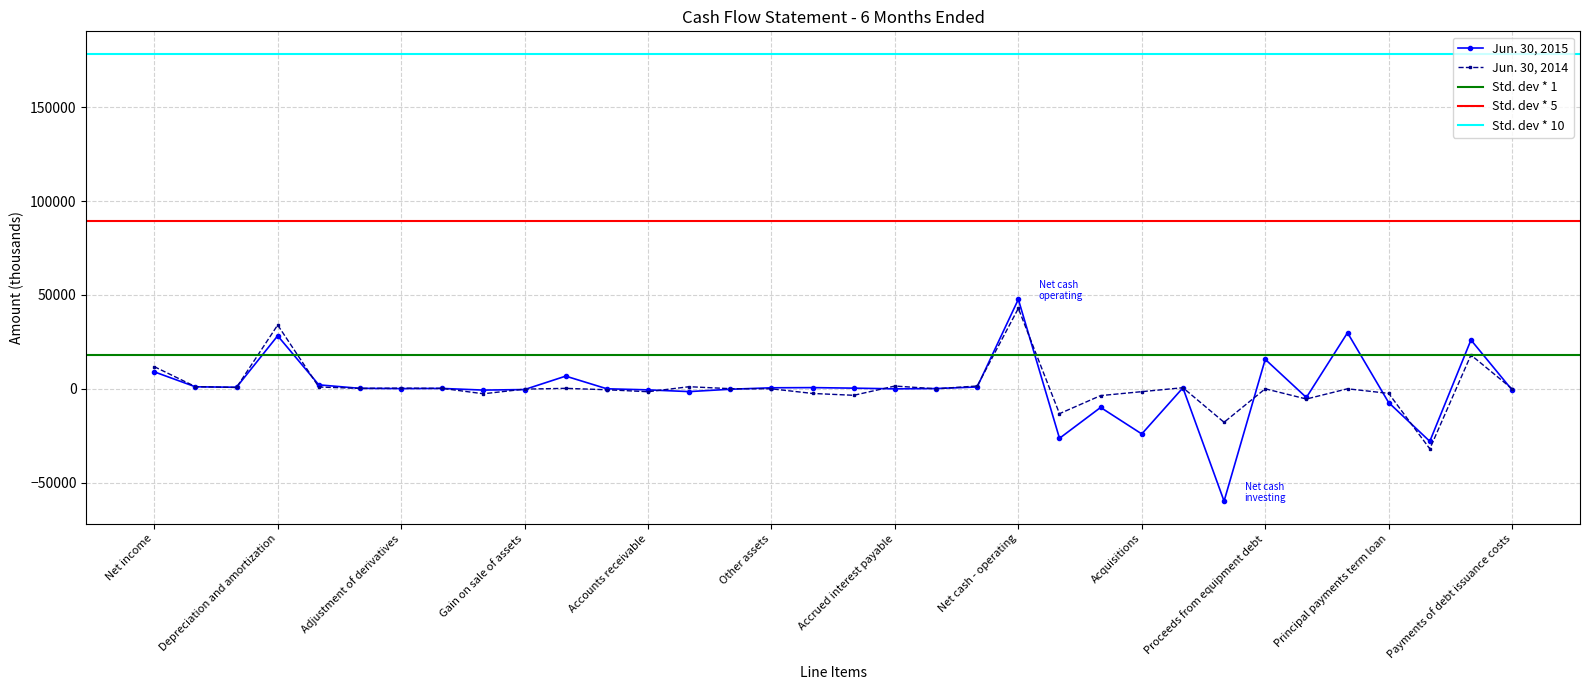

At which category is the sum across all series the highest?

Net cash - operating